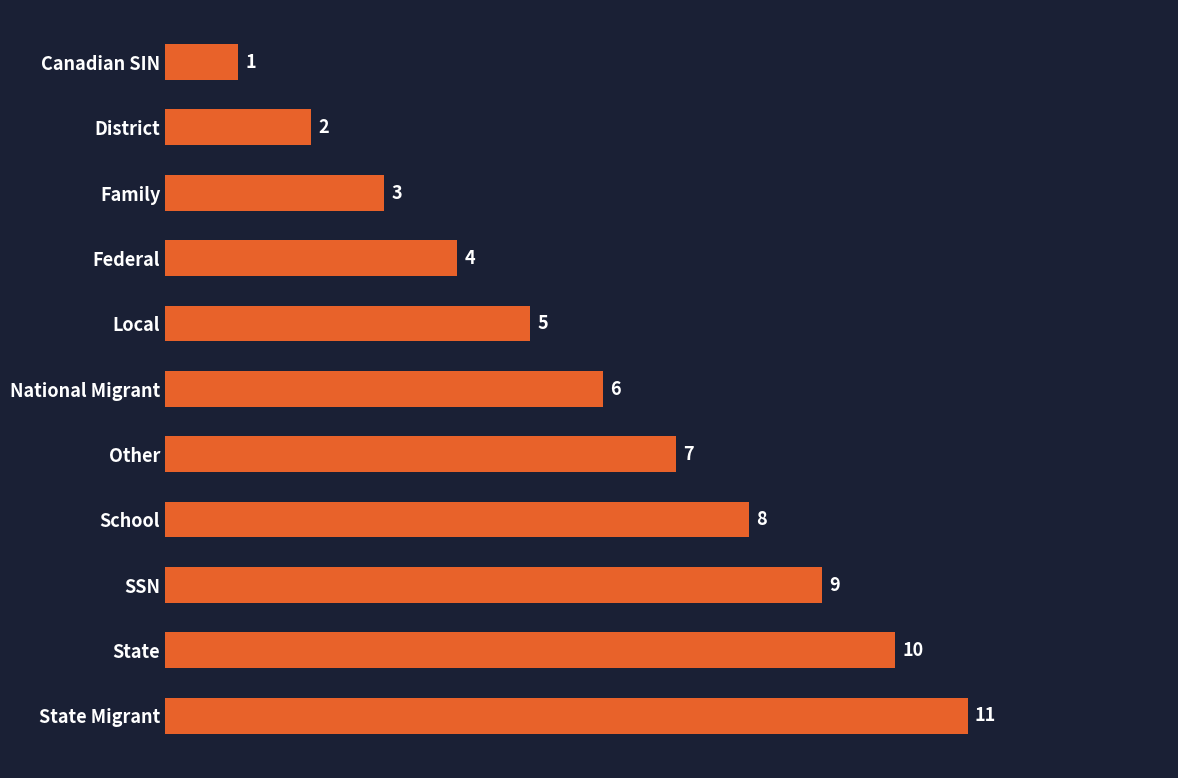

What is the greatest value displayed?

11